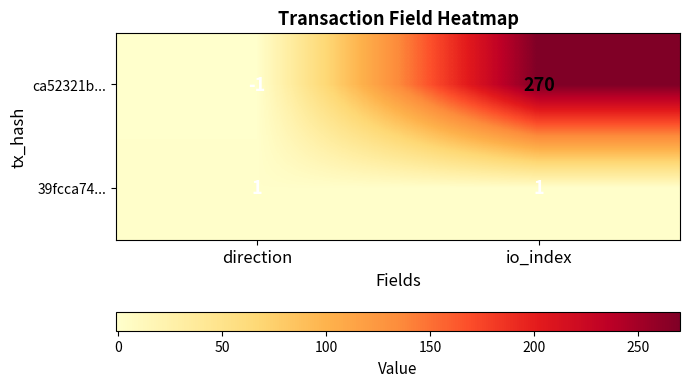

Reading left to right, transcribe all the data shown in this chart.

ca52321b...: direction=-1	io_index=270
39fcca74...: direction=1	io_index=1